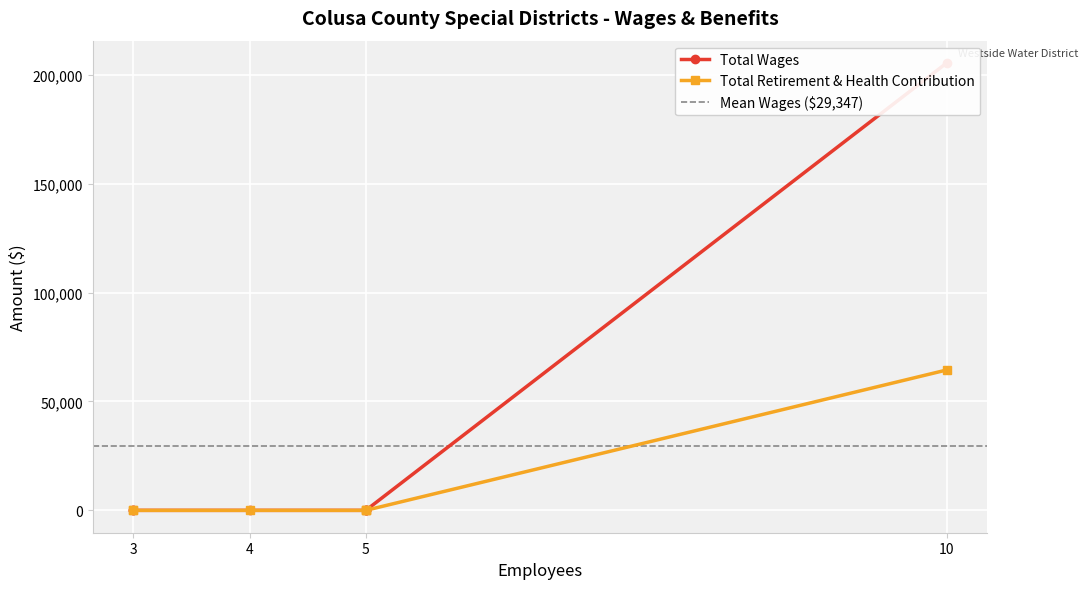

How many distinct data groups are displayed?

2